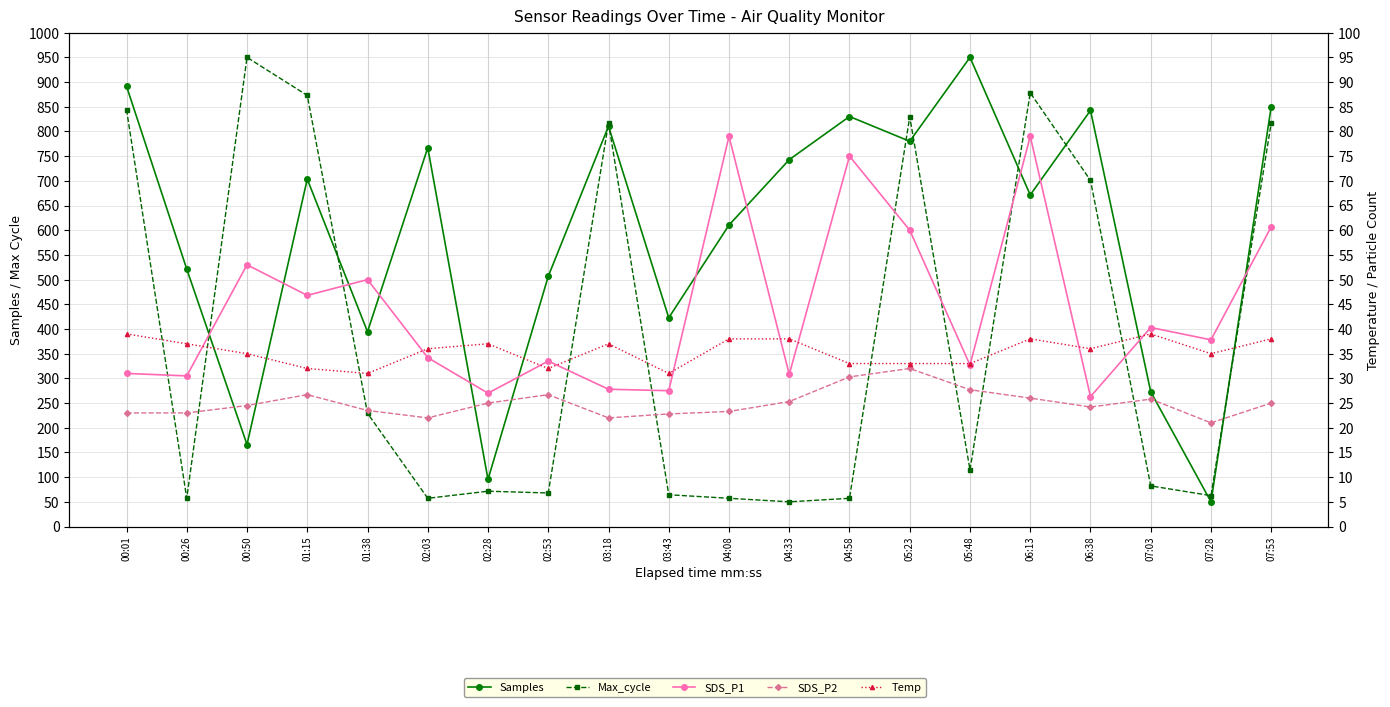

Count the number of categories in the chart.

20